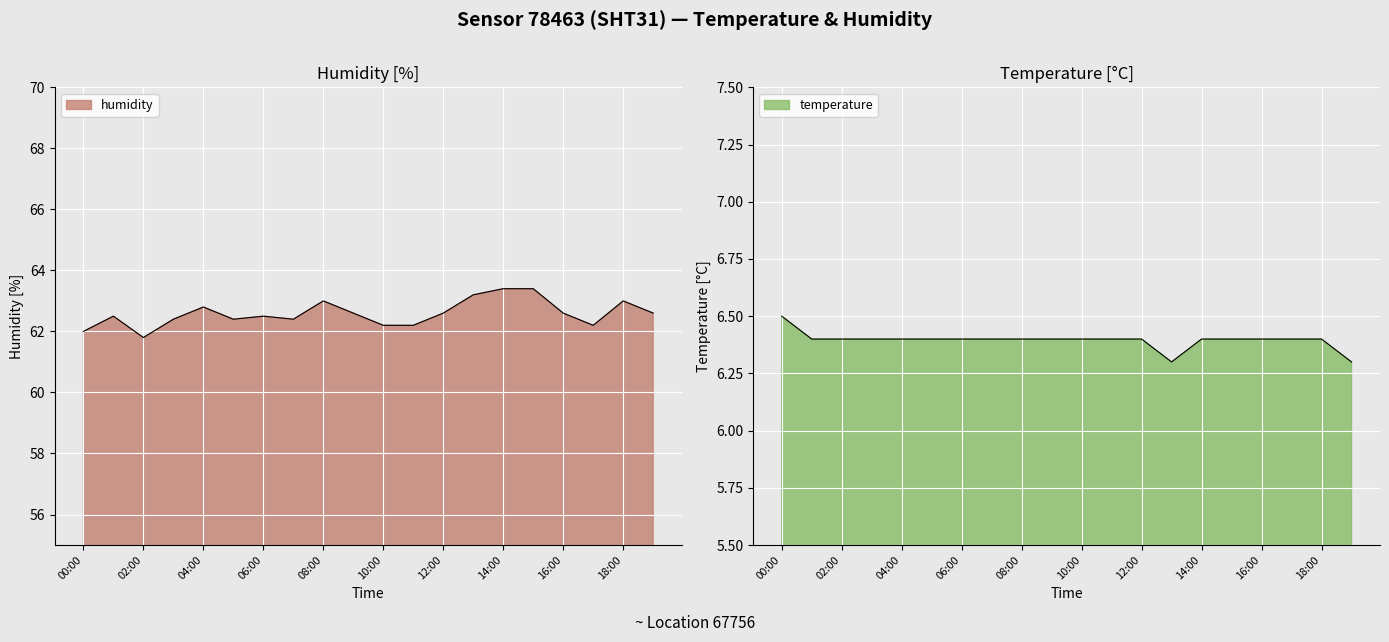

What is the difference between the second highest and second lowest values in the temperature series?

0.1